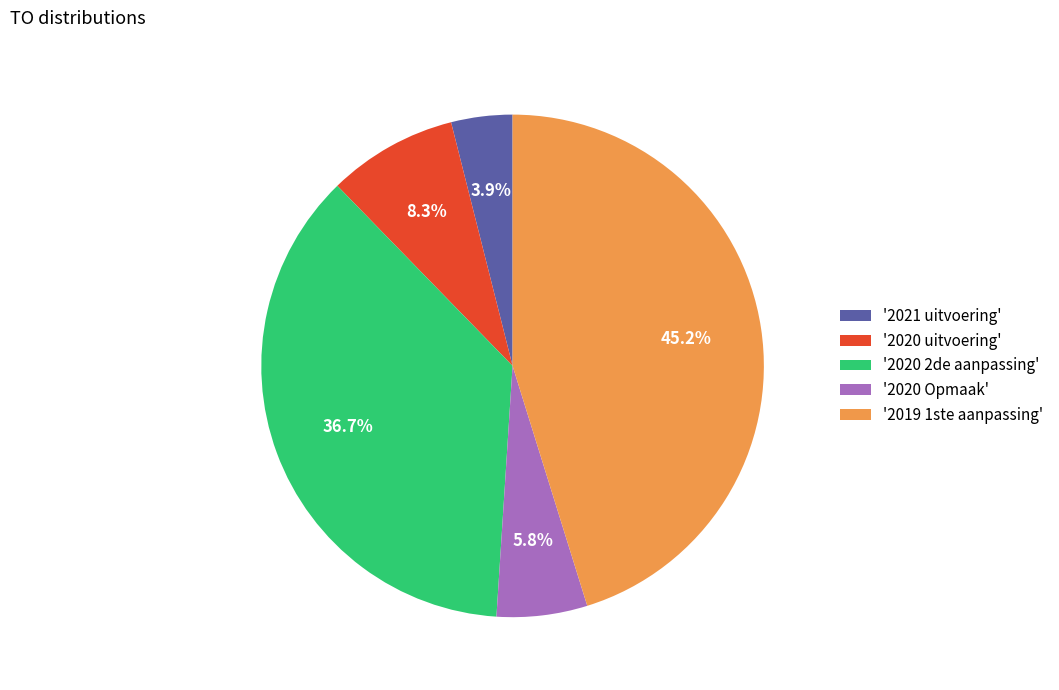

What percentage is NOT represented by '2021 uitvoering'?

96.1%